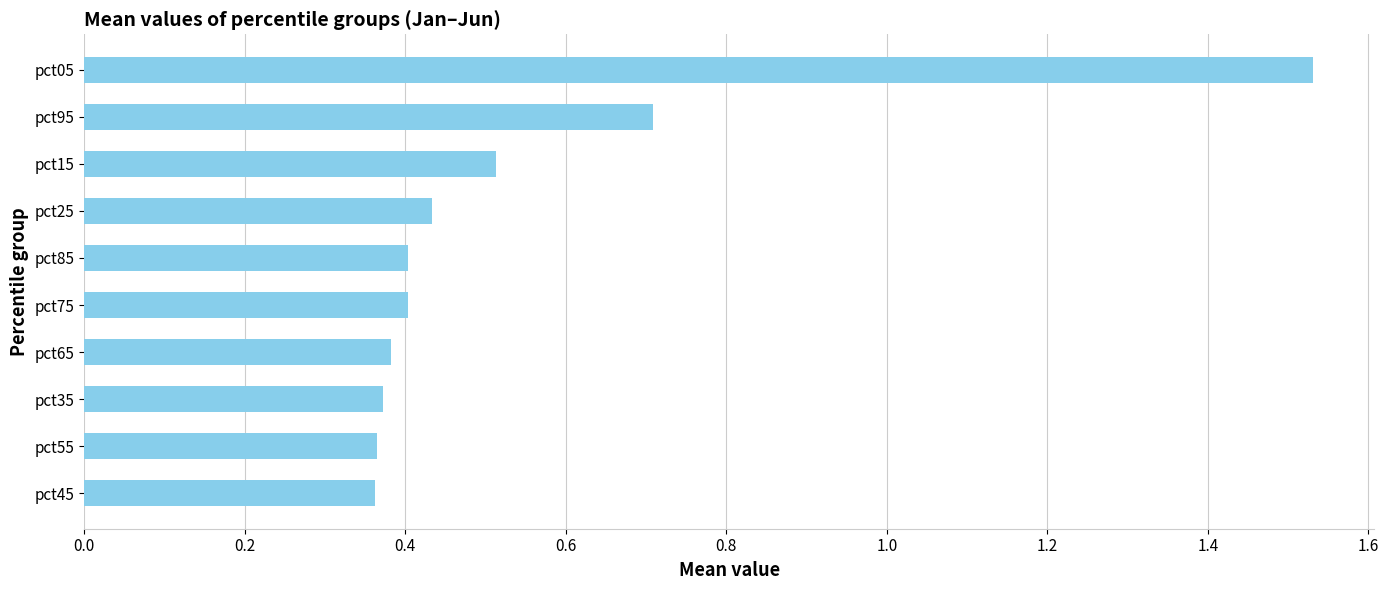

What is the difference between the maximum and minimum values?

1.2